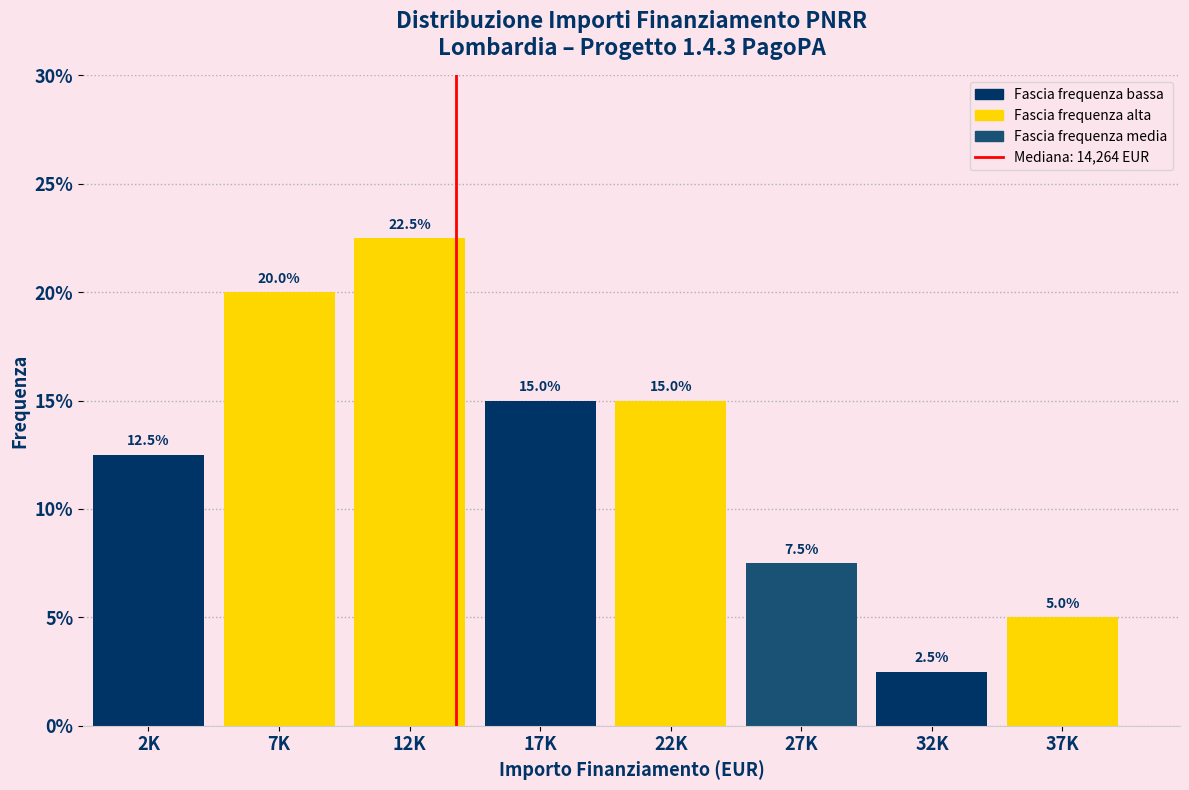

Reading left to right, extract all data points from this chart.

2K=12.5	7K=20.0	12K=22.5	17K=15.0	22K=15.0	27K=7.5	32K=2.5	37K=5.0